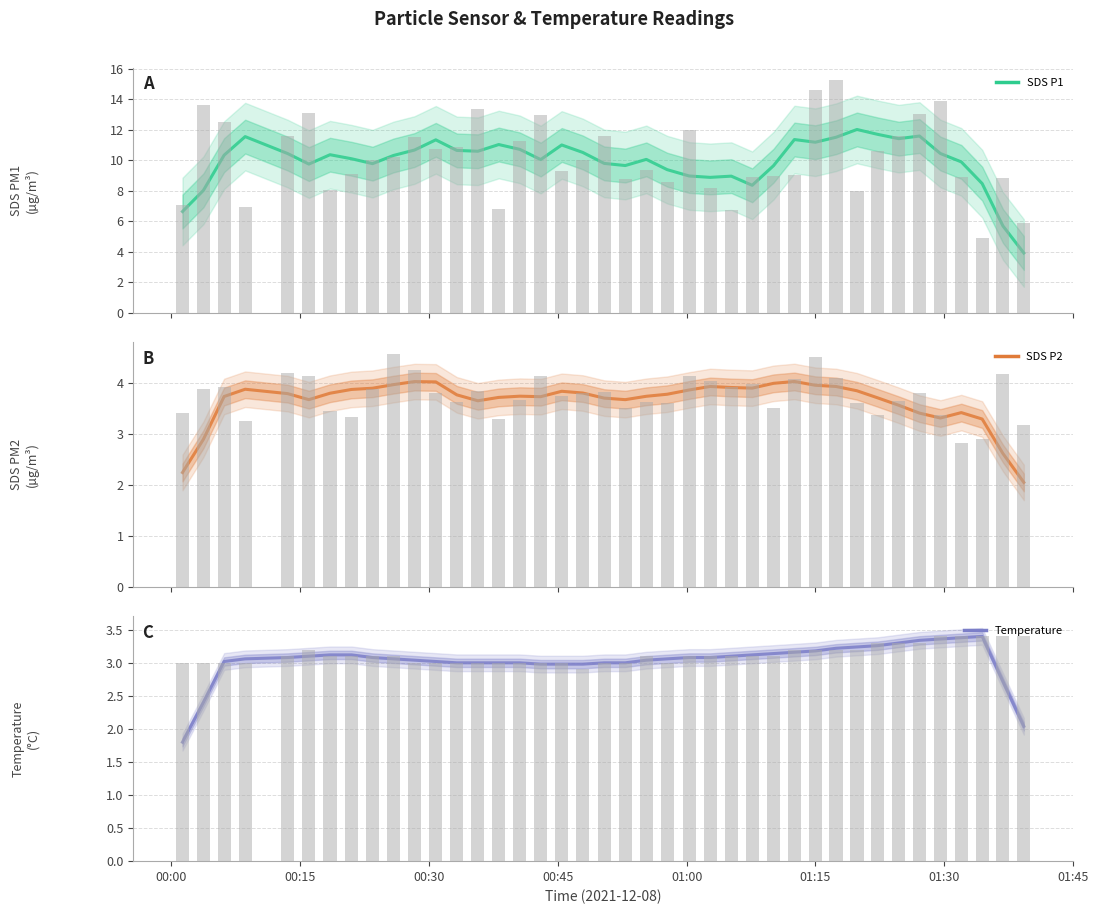

Which series has the largest total across all categories?

SDS P1